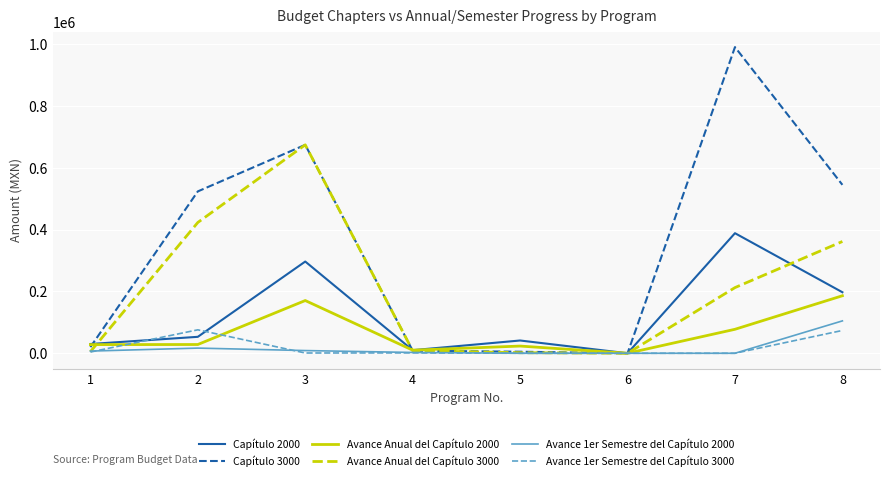

True or false: Capítulo 3000 and Avance Anual del Capítulo 2000 cross at least once.

True